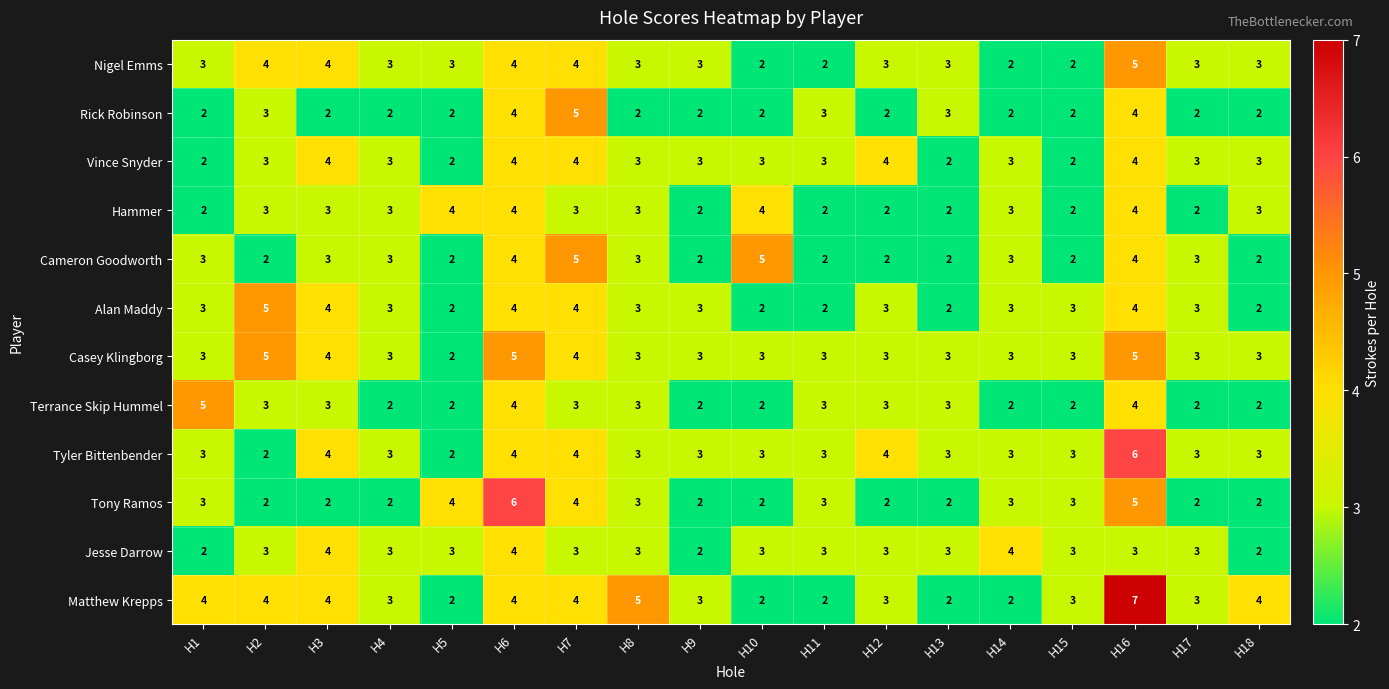

What is the approximate value of Matthew Krepps at H16?

7